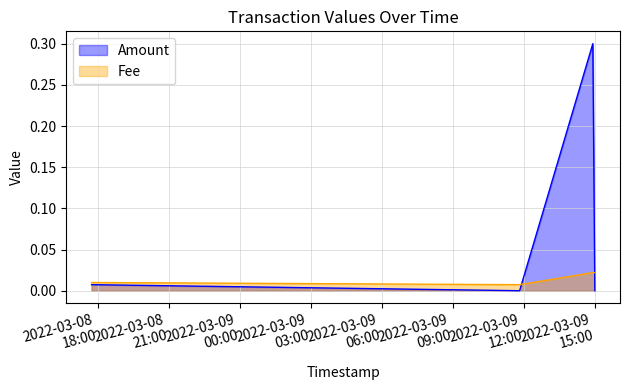

What is the value of the Amount point at the 3rd from the left?

0.3